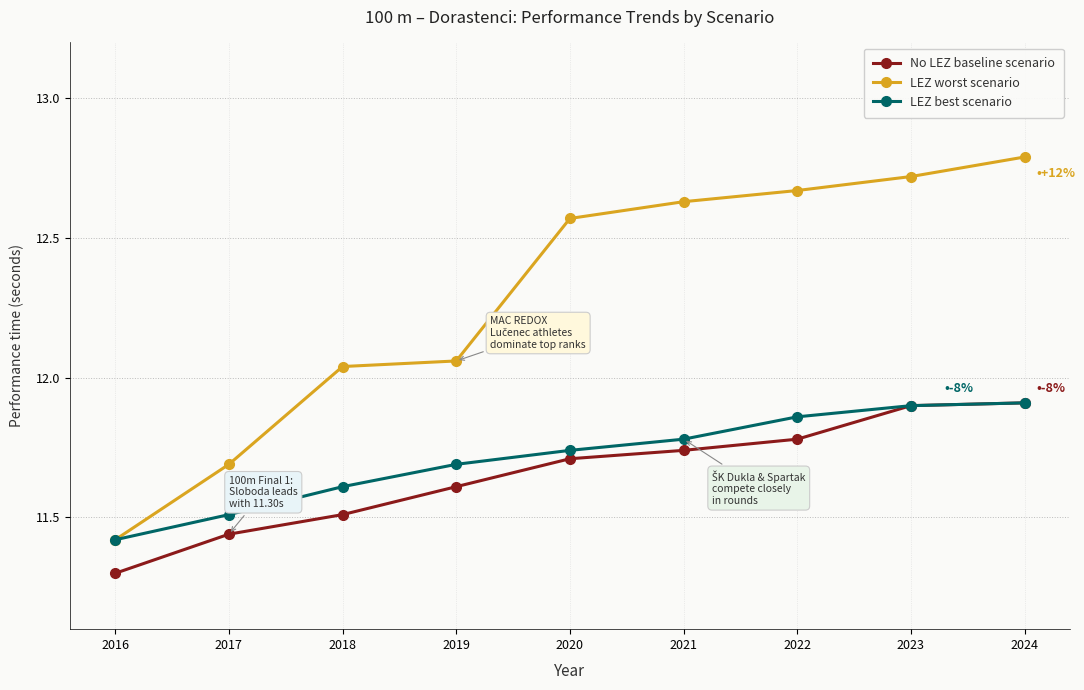

At which category does the chart reach its minimum across all series?

2016